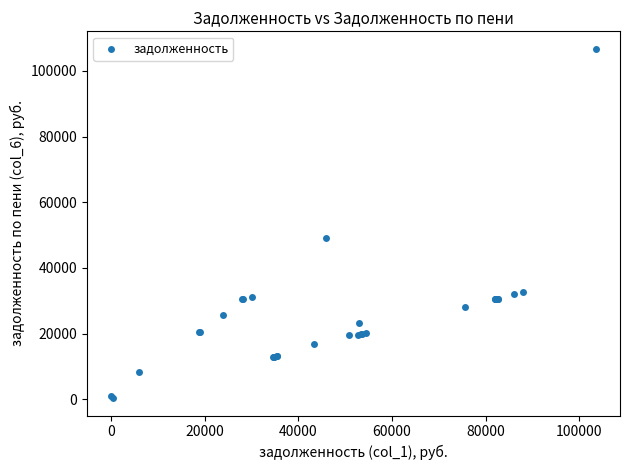

What Y value in the scatter plot is closest to 53555?

48997.1